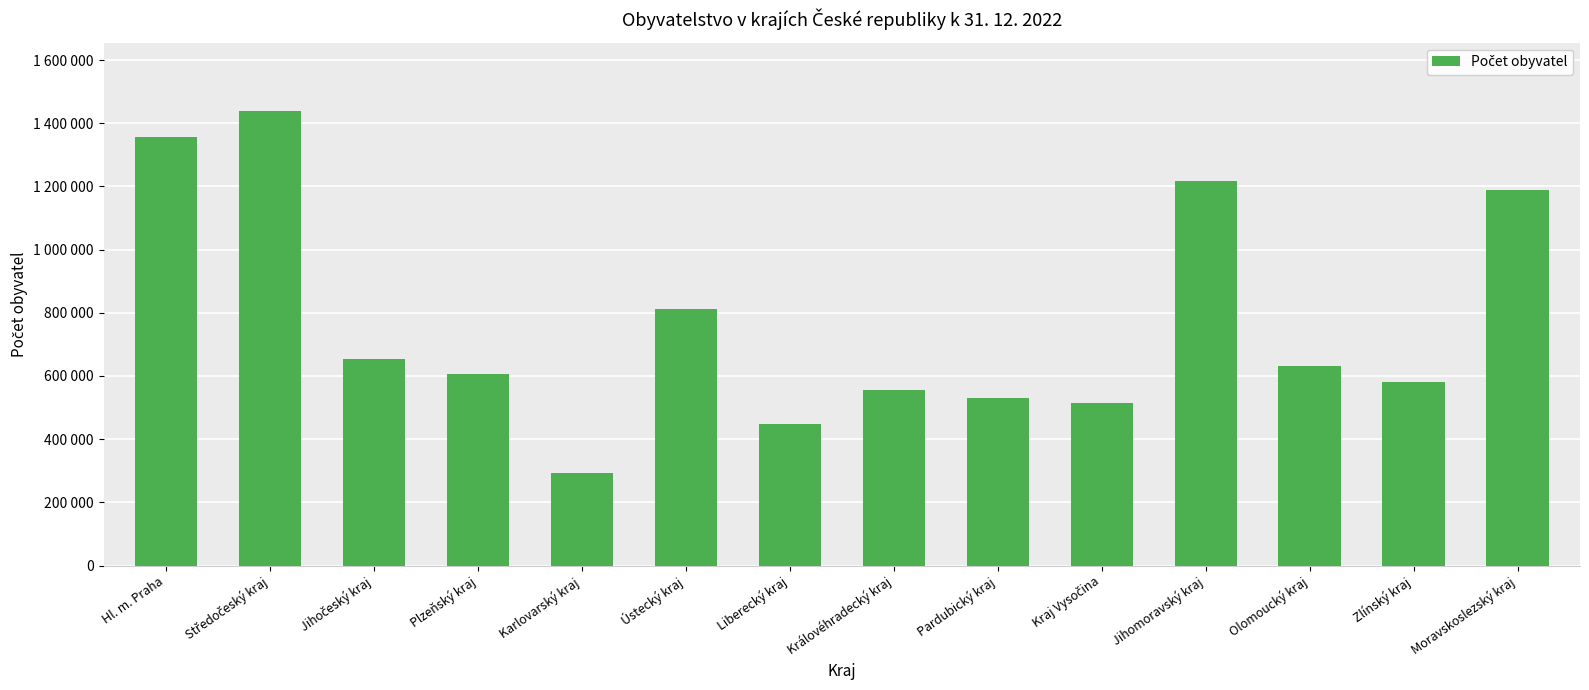

Which label corresponds to the largest value in the chart?

Středočeský kraj